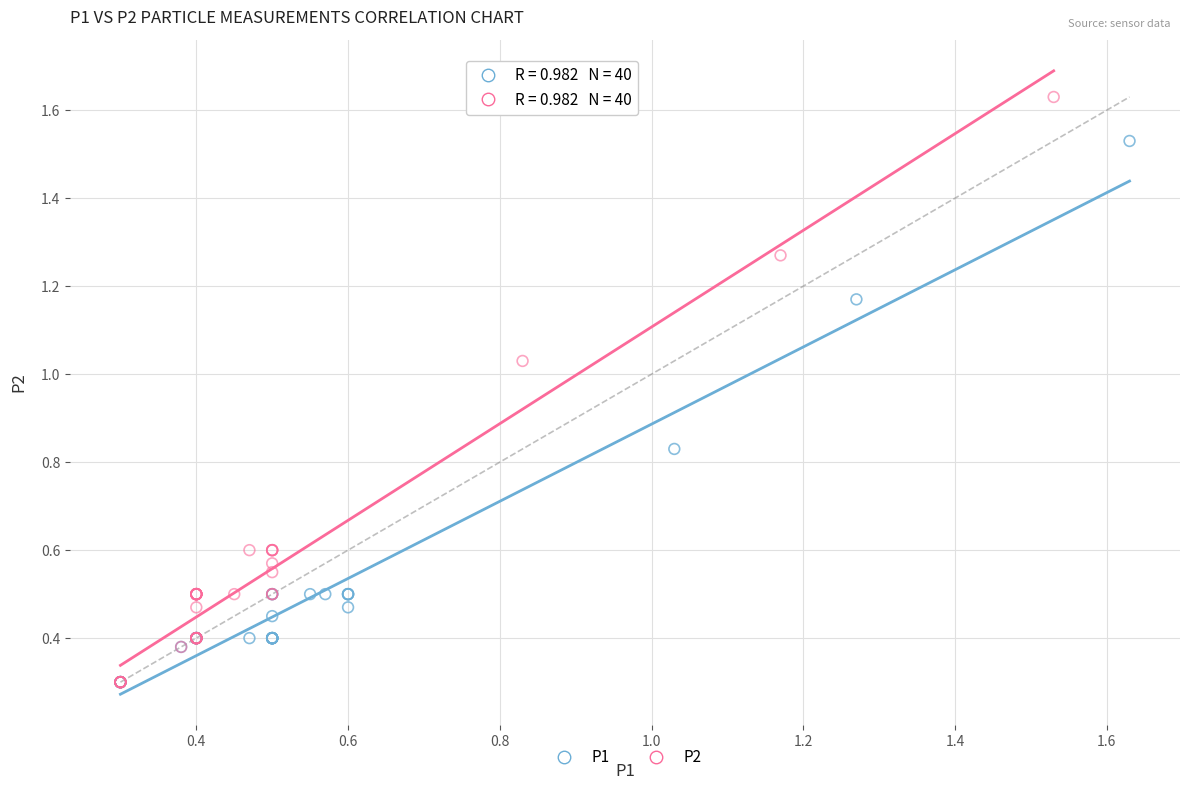

Which series has the widest spread of Y values?

P2